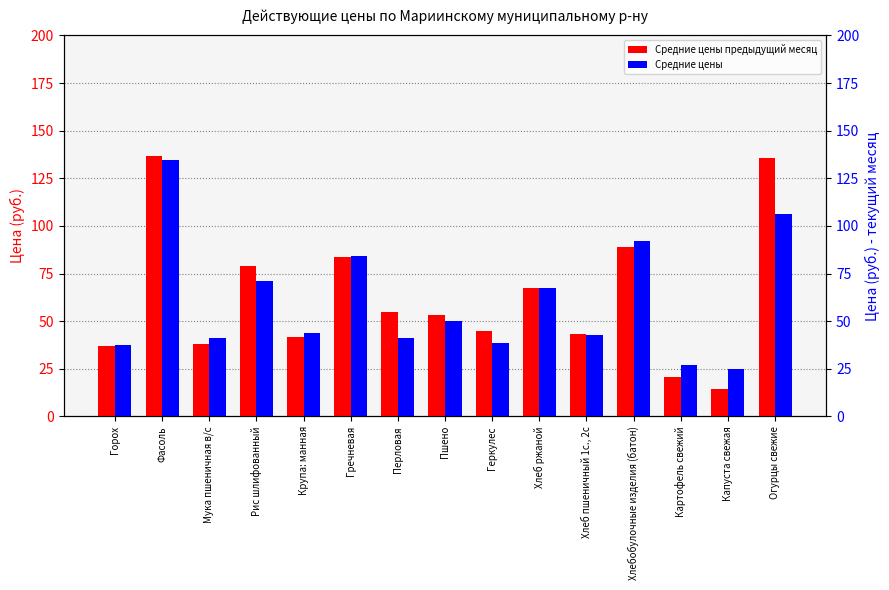

How many series are shown in this chart?

2